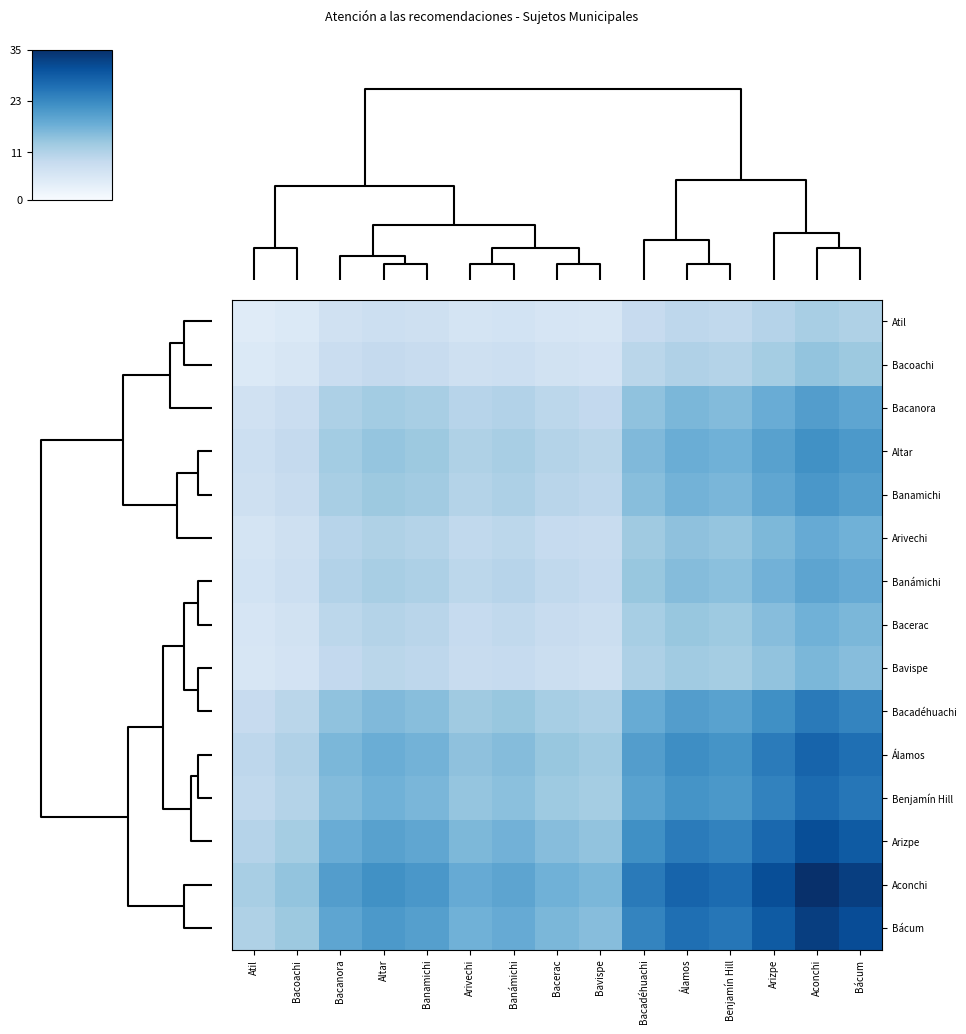

Reading right to left, transcribe all the data shown in this chart.

Atil: Bácum=11.3	Aconchi=12.0	Arizpe=10.6	Benjamín Hill=9.3	Álamos=9.6	Bacadéhuachi=8.6	Bavispe=5.5	Bacerac=5.8	Banámichi=6.5	Arivechi=6.2	Banamichi=7.2	Altar=7.5	Bacanora=6.9	Bacoachi=4.8	Atil=4.1
Bacoachi: Bácum=13.2	Aconchi=14.0	Arizpe=12.4	Benjamín Hill=10.8	Álamos=11.2	Bacadéhuachi=10.0	Bavispe=6.4	Bacerac=6.8	Banámichi=7.6	Arivechi=7.2	Banamichi=8.4	Altar=8.8	Bacanora=8.0	Bacoachi=5.6	Atil=4.8
Bacanora: Bácum=18.9	Aconchi=20.0	Arizpe=17.7	Benjamín Hill=15.4	Álamos=16.0	Bacadéhuachi=14.3	Bavispe=9.1	Bacerac=9.7	Banámichi=10.9	Arivechi=10.3	Banamichi=12.0	Altar=12.6	Bacanora=11.4	Bacoachi=8.0	Atil=6.9
Altar: Bácum=20.7	Aconchi=22.0	Arizpe=19.5	Benjamín Hill=17.0	Álamos=17.6	Bacadéhuachi=15.7	Bavispe=10.1	Bacerac=10.7	Banámichi=11.9	Arivechi=11.3	Banamichi=13.2	Altar=13.8	Bacanora=12.6	Bacoachi=8.8	Atil=7.5
Banamichi: Bácum=19.8	Aconchi=21.0	Arizpe=18.6	Benjamín Hill=16.2	Álamos=16.8	Bacadéhuachi=15.0	Bavispe=9.6	Bacerac=10.2	Banámichi=11.4	Arivechi=10.8	Banamichi=12.6	Altar=13.2	Bacanora=12.0	Bacoachi=8.4	Atil=7.2
Arivechi: Bácum=17.0	Aconchi=18.0	Arizpe=15.9	Benjamín Hill=13.9	Álamos=14.4	Bacadéhuachi=12.9	Bavispe=8.2	Bacerac=8.7	Banámichi=9.8	Arivechi=9.3	Banamichi=10.8	Altar=11.3	Bacanora=10.3	Bacoachi=7.2	Atil=6.2
Banámichi: Bácum=17.9	Aconchi=19.0	Arizpe=16.8	Benjamín Hill=14.7	Álamos=15.2	Bacadéhuachi=13.6	Bavispe=8.7	Bacerac=9.2	Banámichi=10.3	Arivechi=9.8	Banamichi=11.4	Altar=11.9	Bacanora=10.9	Bacoachi=7.6	Atil=6.5
Bacerac: Bácum=16.0	Aconchi=17.0	Arizpe=15.1	Benjamín Hill=13.1	Álamos=13.6	Bacadéhuachi=12.1	Bavispe=7.8	Bacerac=8.3	Banámichi=9.2	Arivechi=8.7	Banamichi=10.2	Altar=10.7	Bacanora=9.7	Bacoachi=6.8	Atil=5.8
Bavispe: Bácum=15.1	Aconchi=16.0	Arizpe=14.2	Benjamín Hill=12.3	Álamos=12.8	Bacadéhuachi=11.4	Bavispe=7.3	Bacerac=7.8	Banámichi=8.7	Arivechi=8.2	Banamichi=9.6	Altar=10.1	Bacanora=9.1	Bacoachi=6.4	Atil=5.5
Bacadéhuachi: Bácum=23.6	Aconchi=25.0	Arizpe=22.1	Benjamín Hill=19.3	Álamos=20.0	Bacadéhuachi=17.9	Bavispe=11.4	Bacerac=12.1	Banámichi=13.6	Arivechi=12.9	Banamichi=15.0	Altar=15.7	Bacanora=14.3	Bacoachi=10.0	Atil=8.6
Álamos: Bácum=26.4	Aconchi=28.0	Arizpe=24.8	Benjamín Hill=21.6	Álamos=22.4	Bacadéhuachi=20.0	Bavispe=12.8	Bacerac=13.6	Banámichi=15.2	Arivechi=14.4	Banamichi=16.8	Altar=17.6	Bacanora=16.0	Bacoachi=11.2	Atil=9.6
Benjamín Hill: Bácum=25.5	Aconchi=27.0	Arizpe=23.9	Benjamín Hill=20.8	Álamos=21.6	Bacadéhuachi=19.3	Bavispe=12.3	Bacerac=13.1	Banámichi=14.7	Arivechi=13.9	Banamichi=16.2	Altar=17.0	Bacanora=15.4	Bacoachi=10.8	Atil=9.3
Arizpe: Bácum=29.2	Aconchi=31.0	Arizpe=27.5	Benjamín Hill=23.9	Álamos=24.8	Bacadéhuachi=22.1	Bavispe=14.2	Bacerac=15.1	Banámichi=16.8	Arivechi=15.9	Banamichi=18.6	Altar=19.5	Bacanora=17.7	Bacoachi=12.4	Atil=10.6
Aconchi: Bácum=33.0	Aconchi=35.0	Arizpe=31.0	Benjamín Hill=27.0	Álamos=28.0	Bacadéhuachi=25.0	Bavispe=16.0	Bacerac=17.0	Banámichi=19.0	Arivechi=18.0	Banamichi=21.0	Altar=22.0	Bacanora=20.0	Bacoachi=14.0	Atil=12.0
Bácum: Bácum=31.1	Aconchi=33.0	Arizpe=29.2	Benjamín Hill=25.5	Álamos=26.4	Bacadéhuachi=23.6	Bavispe=15.1	Bacerac=16.0	Banámichi=17.9	Arivechi=17.0	Banamichi=19.8	Altar=20.7	Bacanora=18.9	Bacoachi=13.2	Atil=11.3